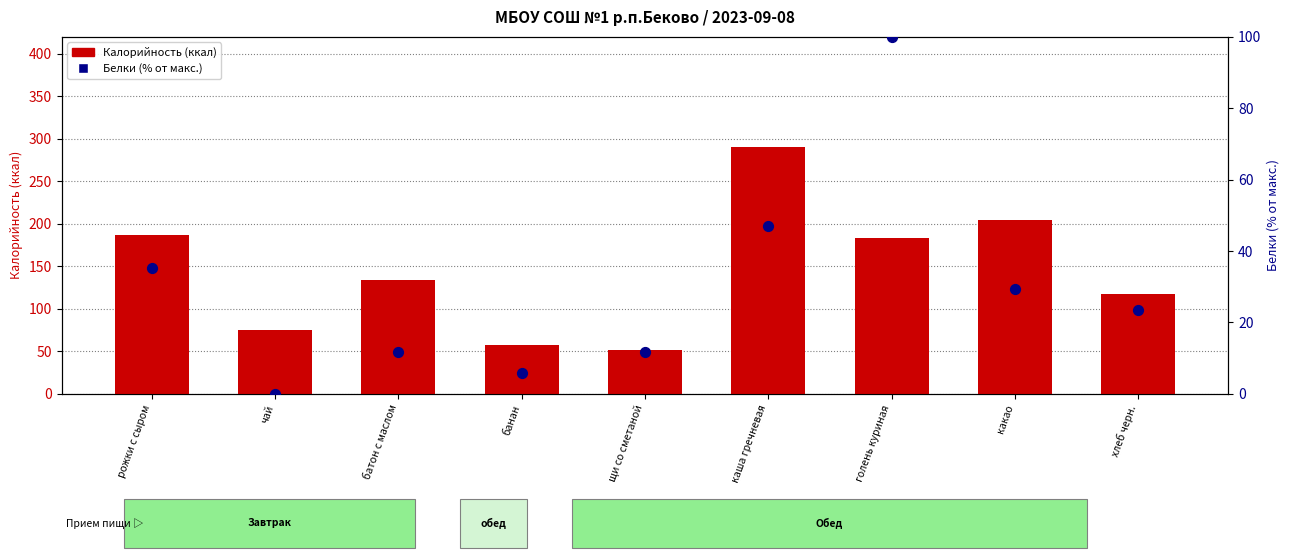

What is the total value across all series at каша гречневая?

337.1